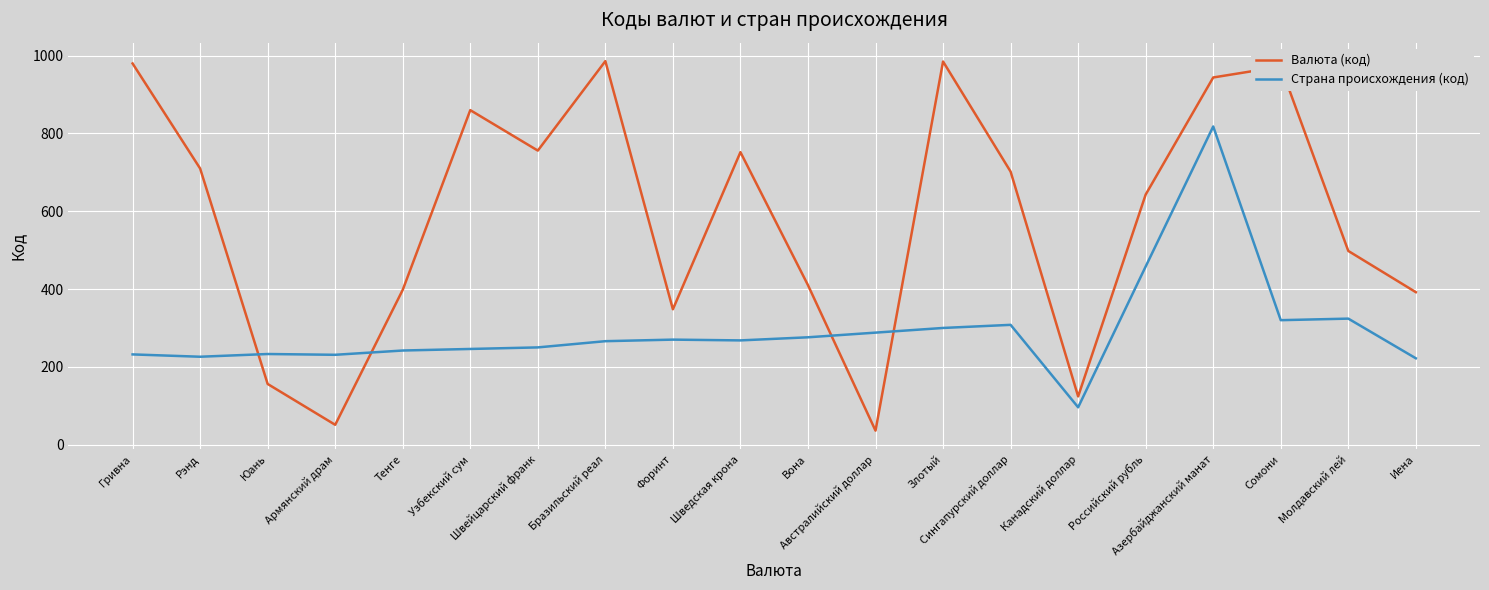

What is the difference between the maximum and minimum values in the Страна происхождения (код) series?

722